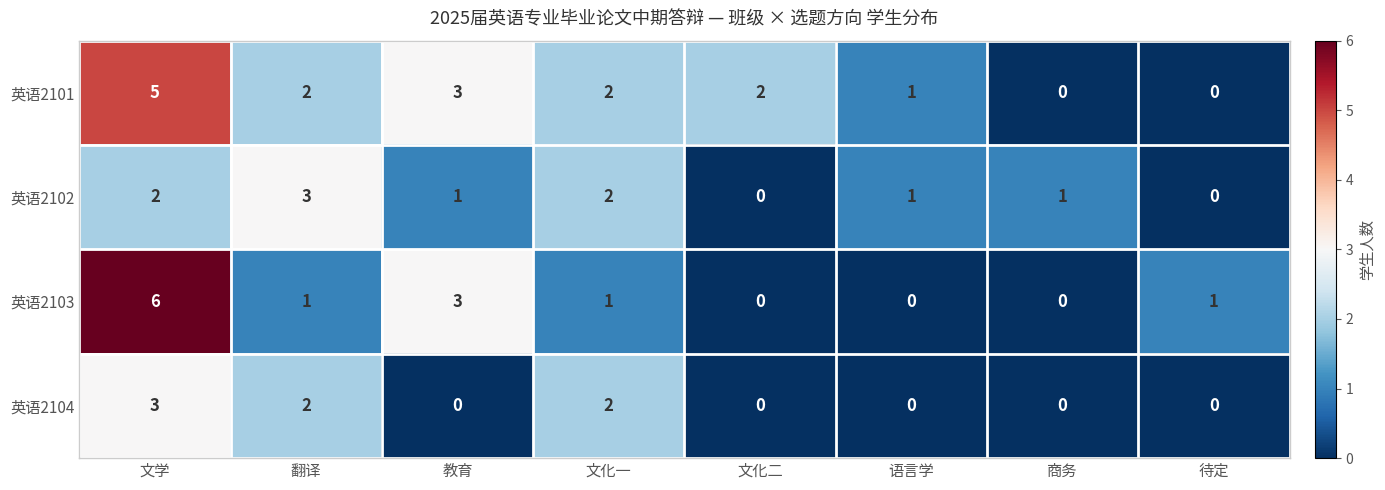

Rank the series by their average value, from lowest to highest.

英语2104, 英语2102, 英语2103, 英语2101